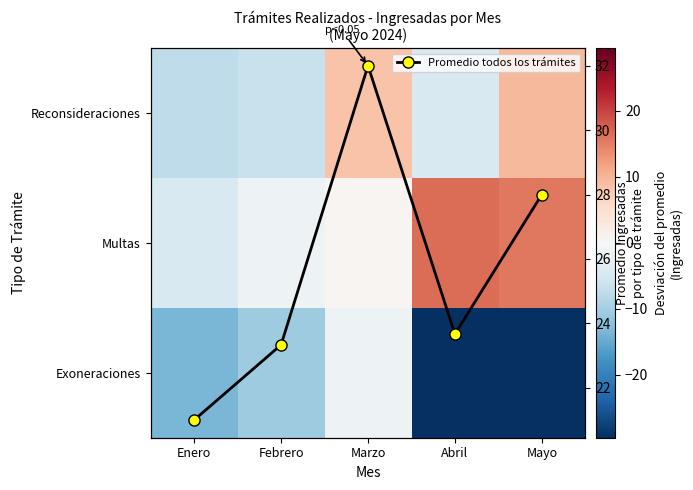

The Exoneraciones series shows -10.5 at Febrero. True or false?

True